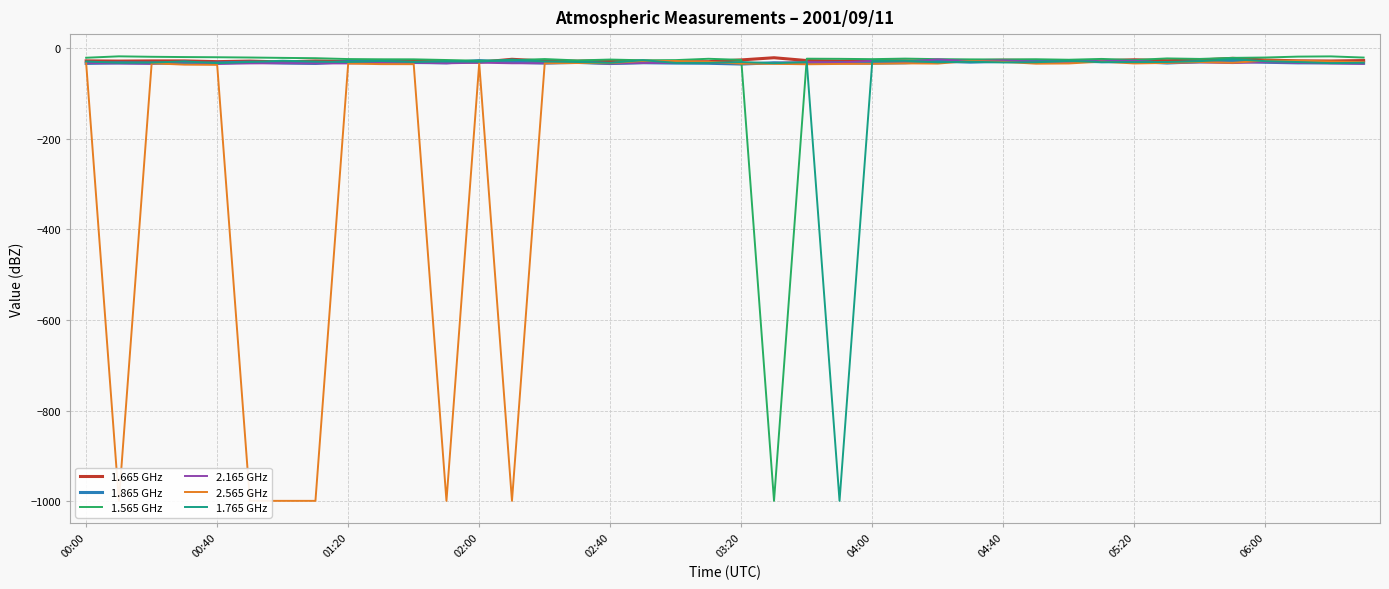

What is the sum of the 1.765 GHz values at 16 and 18?

-66.4